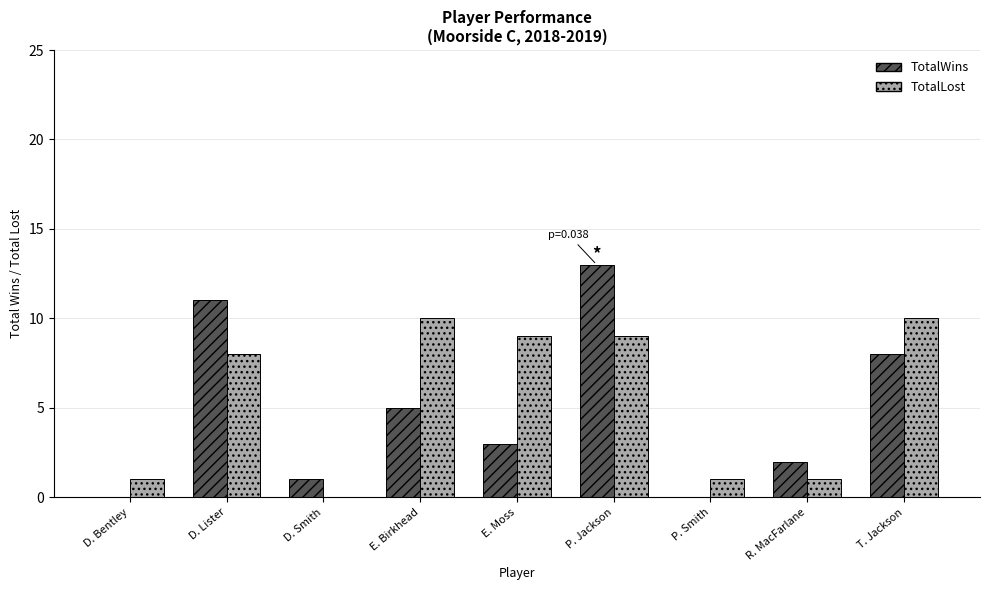

What is the highest value of the TotalWins series?

13